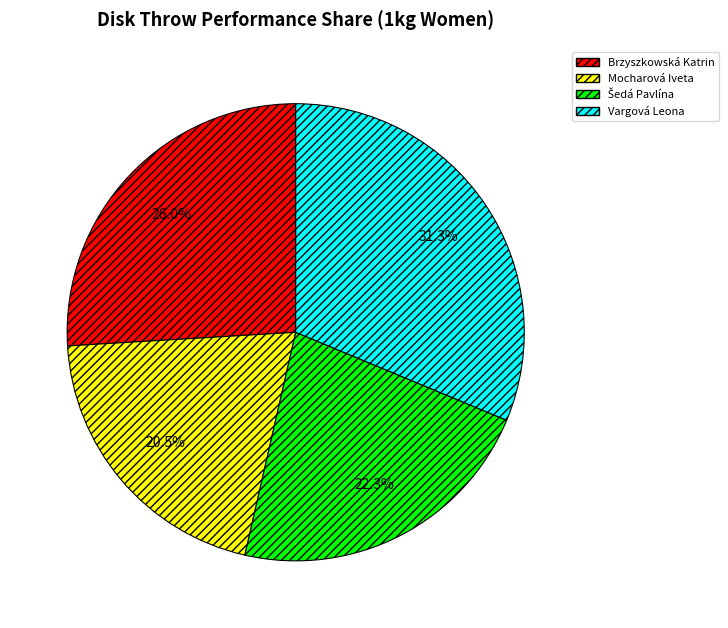

Combined, do Vargová Leona and Brzyszkowská Katrin account for over 50%?

Yes